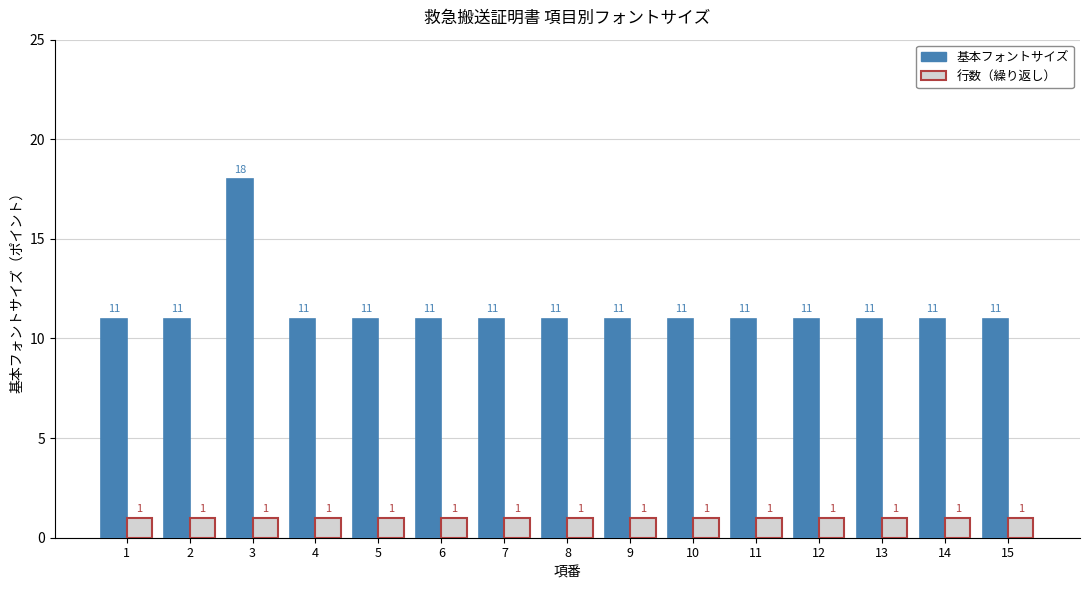

What is the highest value of the 行数（繰り返し） series?

1